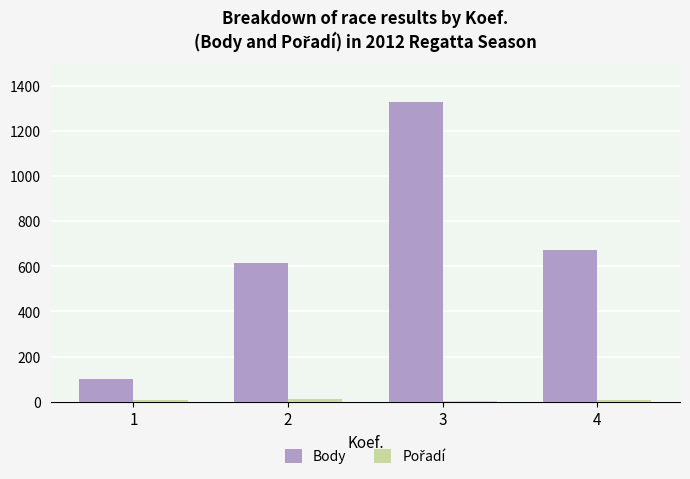

The Body series shows 101 at 1. True or false?

True